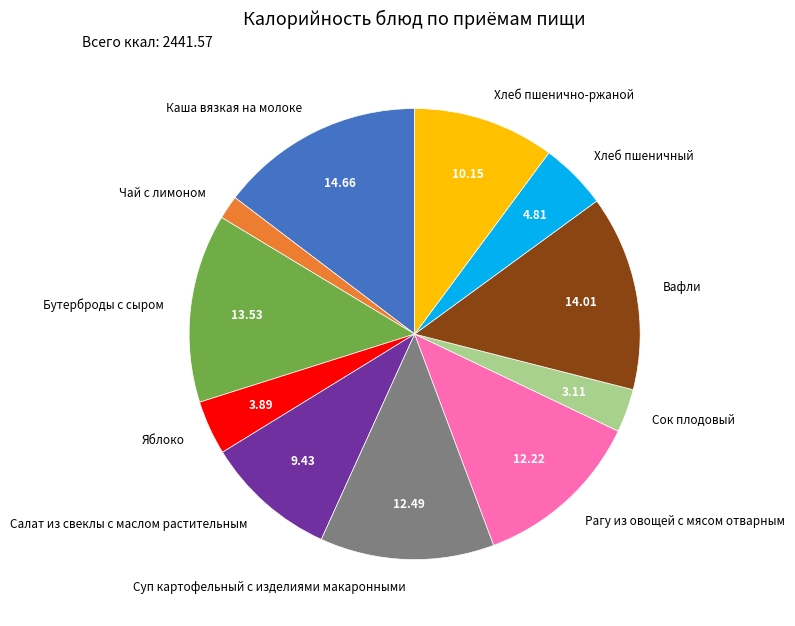

Is there any slice that represents more than half of the pie?

No